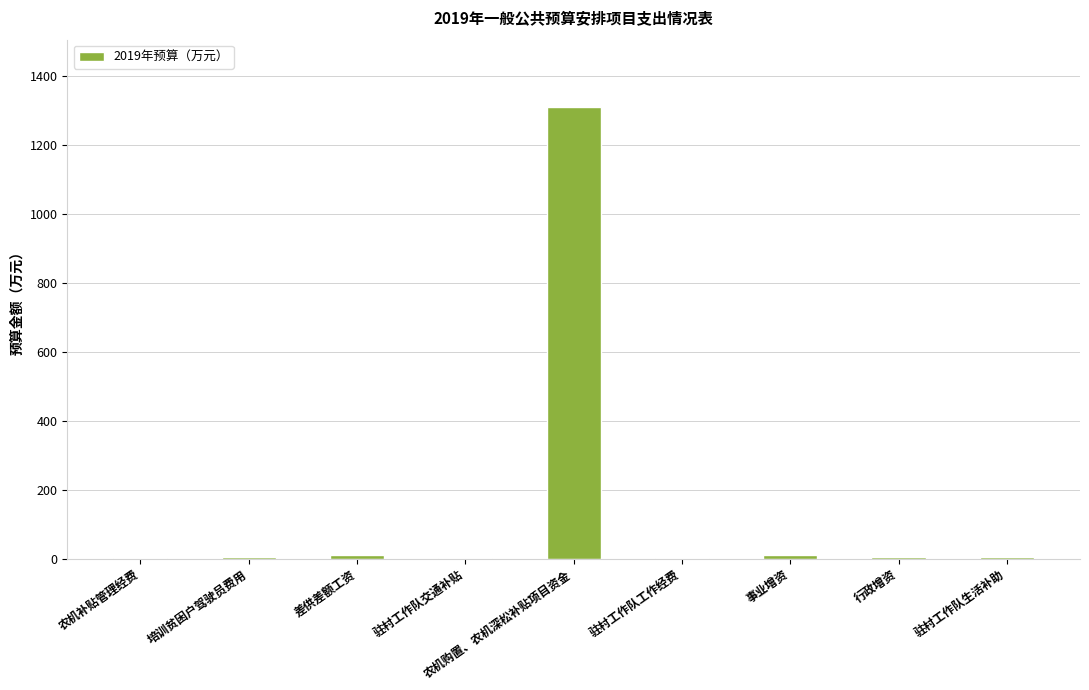

Where does the data first go above 5?

差供差额工资